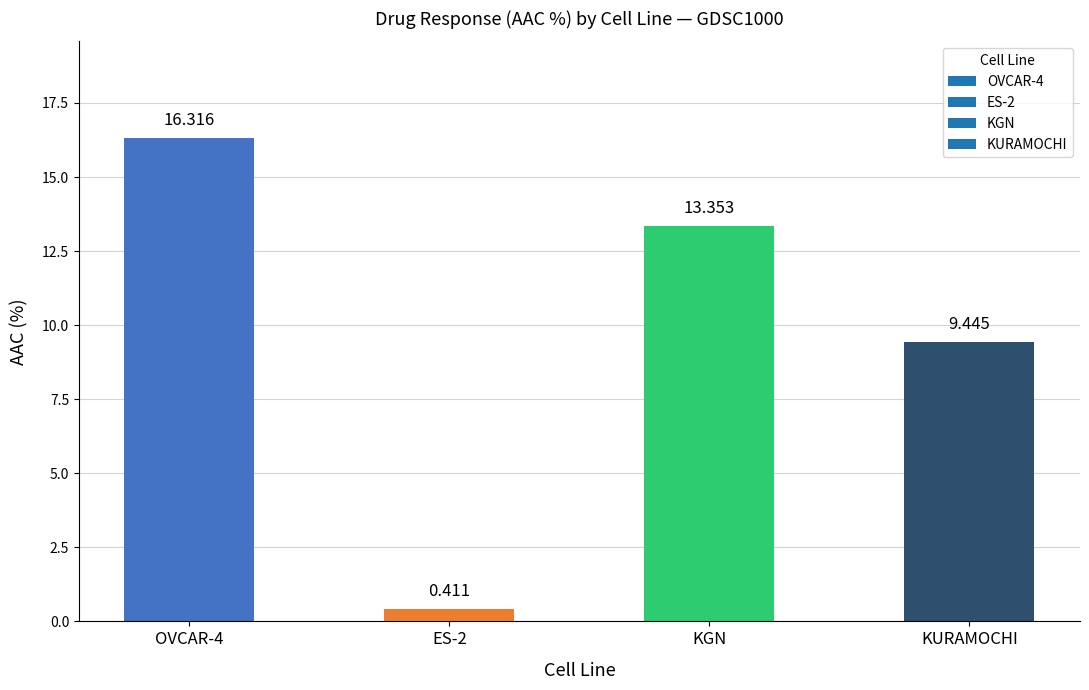

What is the label of the 1st bar from the right?

KURAMOCHI